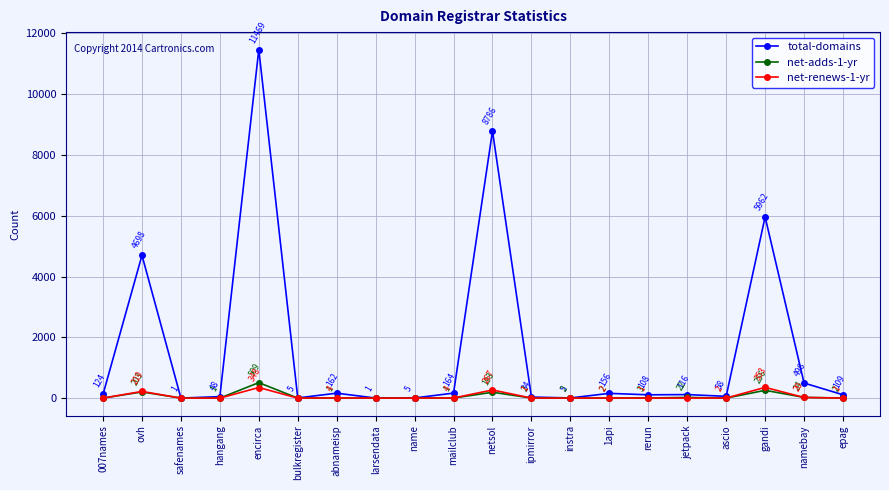

Read the total-domains value at ovh.

4698